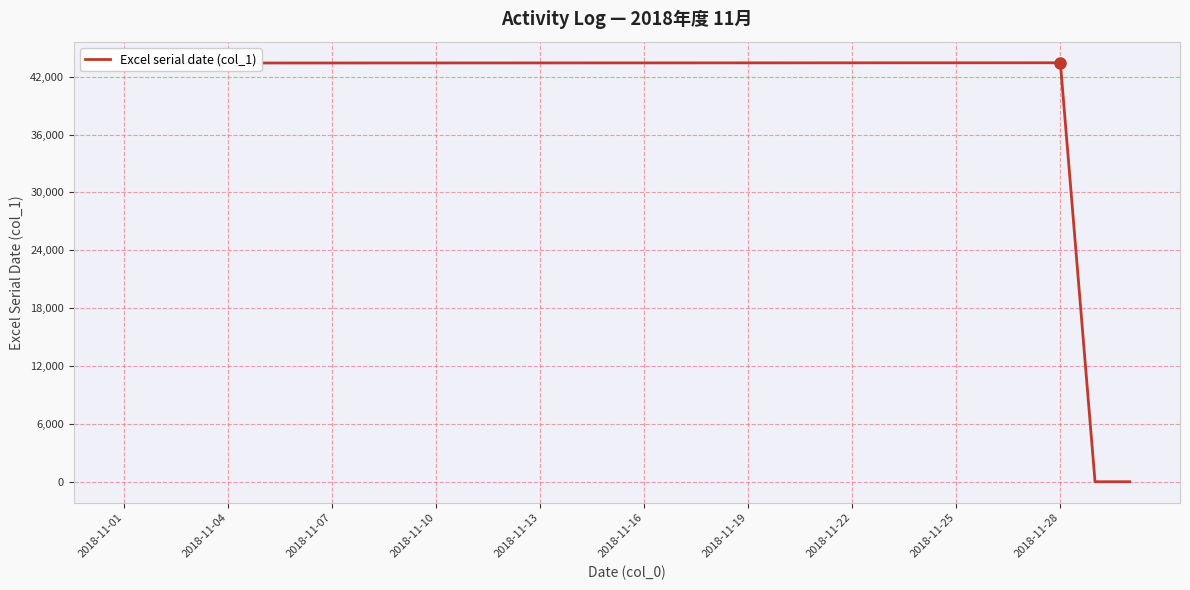

What is the difference between the maximum and minimum values?

43403